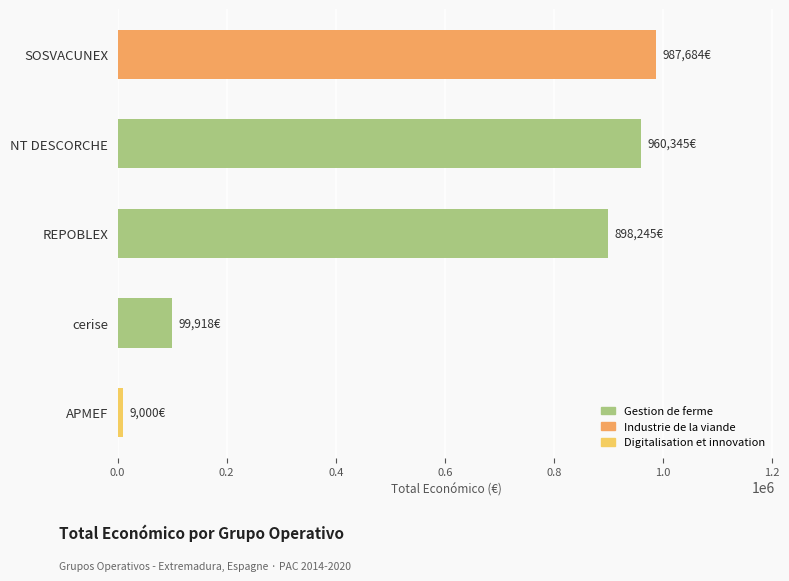

What is the sum of the values at SOSVACUNEX and REPOBLEX?

1885929